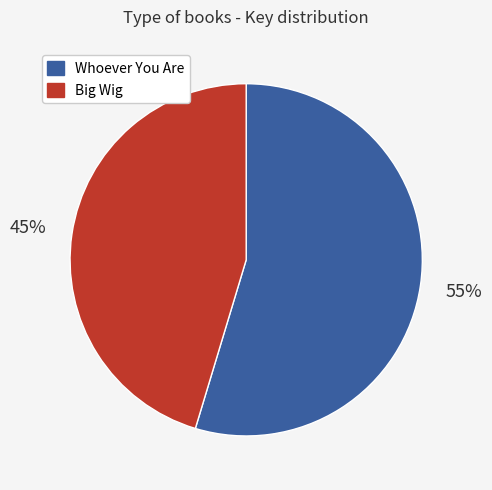

To the nearest percent, what is the average slice percentage?

50%